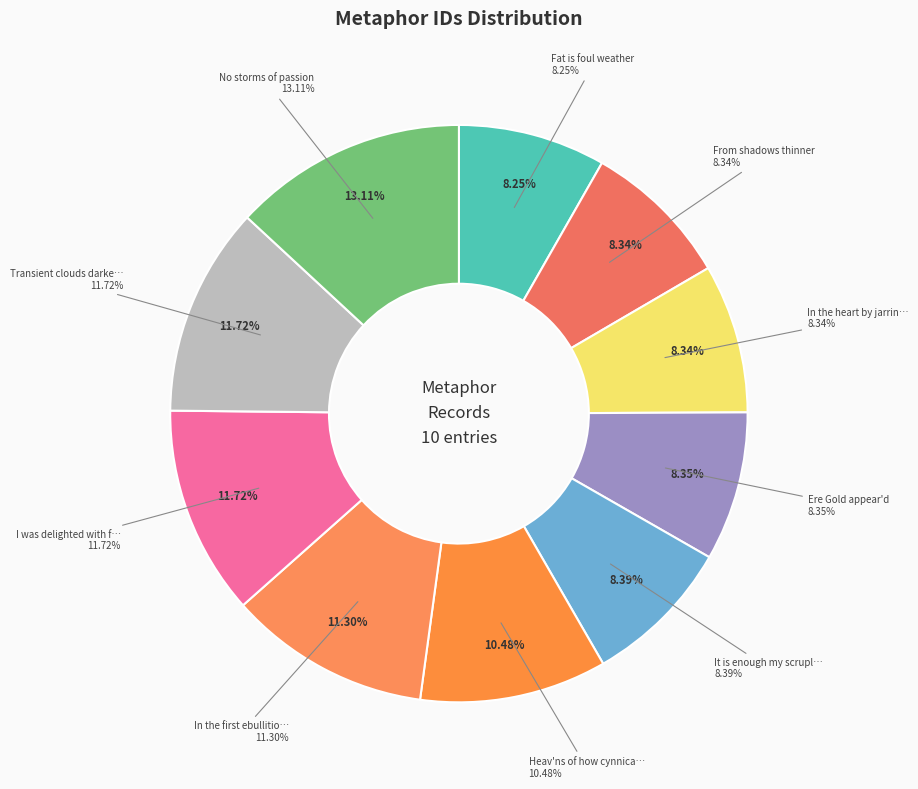

How many slices are in this pie chart?

10